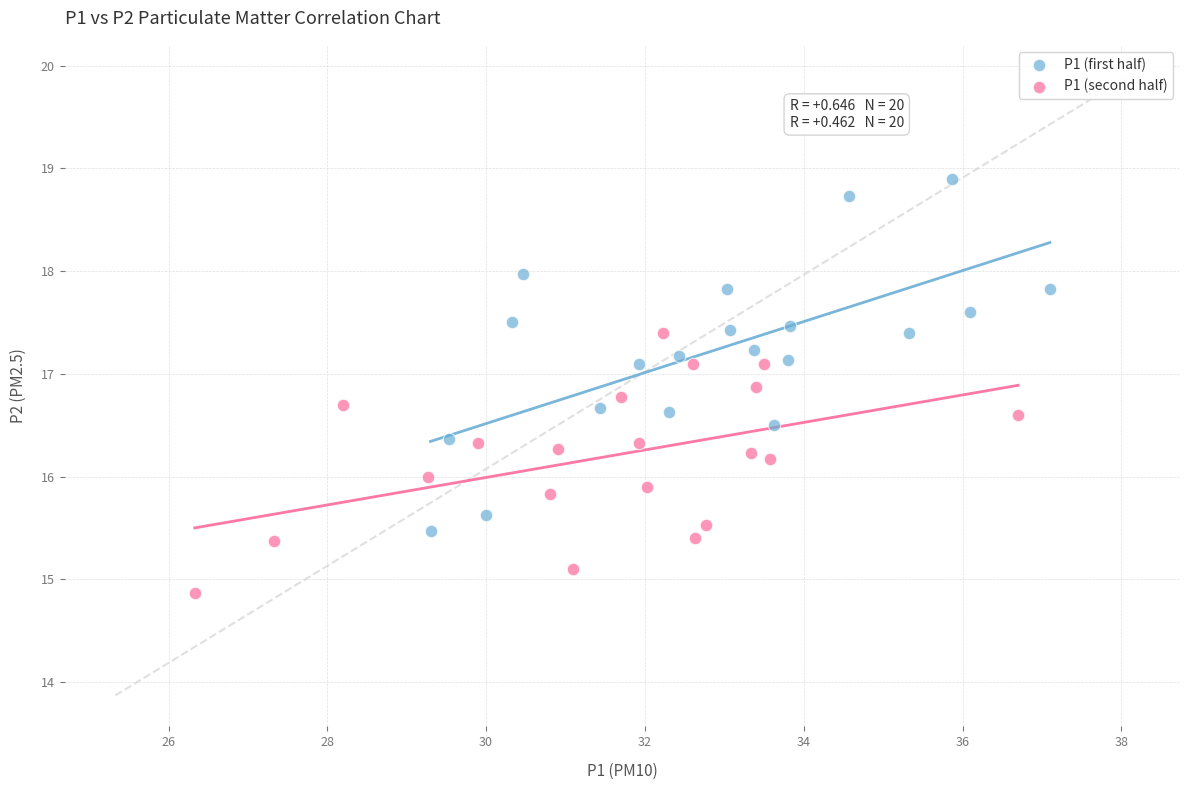

Which series reaches the maximum Y coordinate?

P1 (first half)